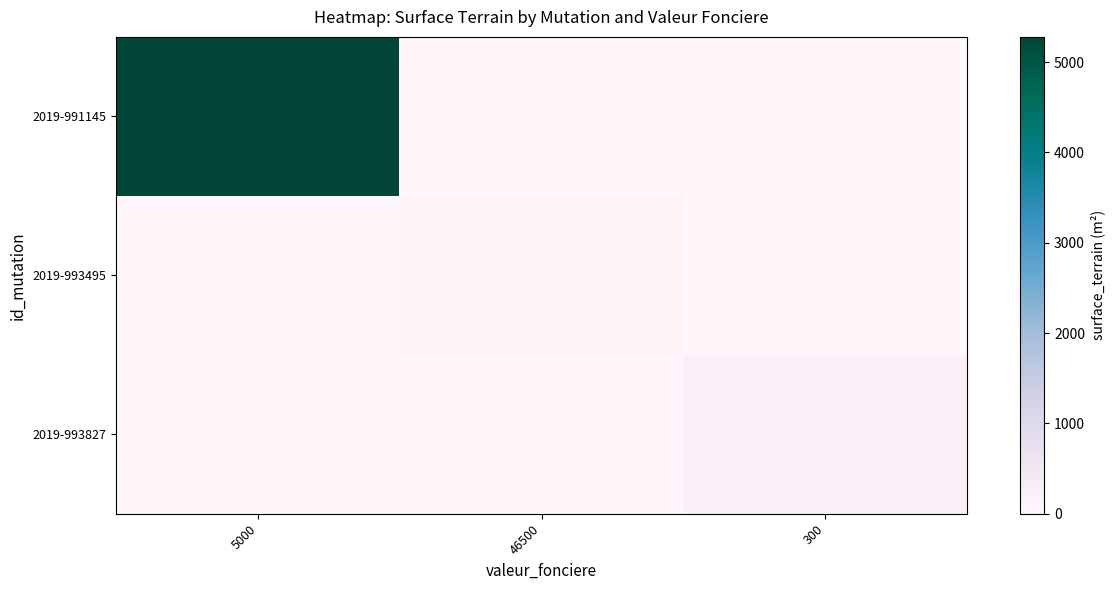

How many categories are shown in the chart?

3